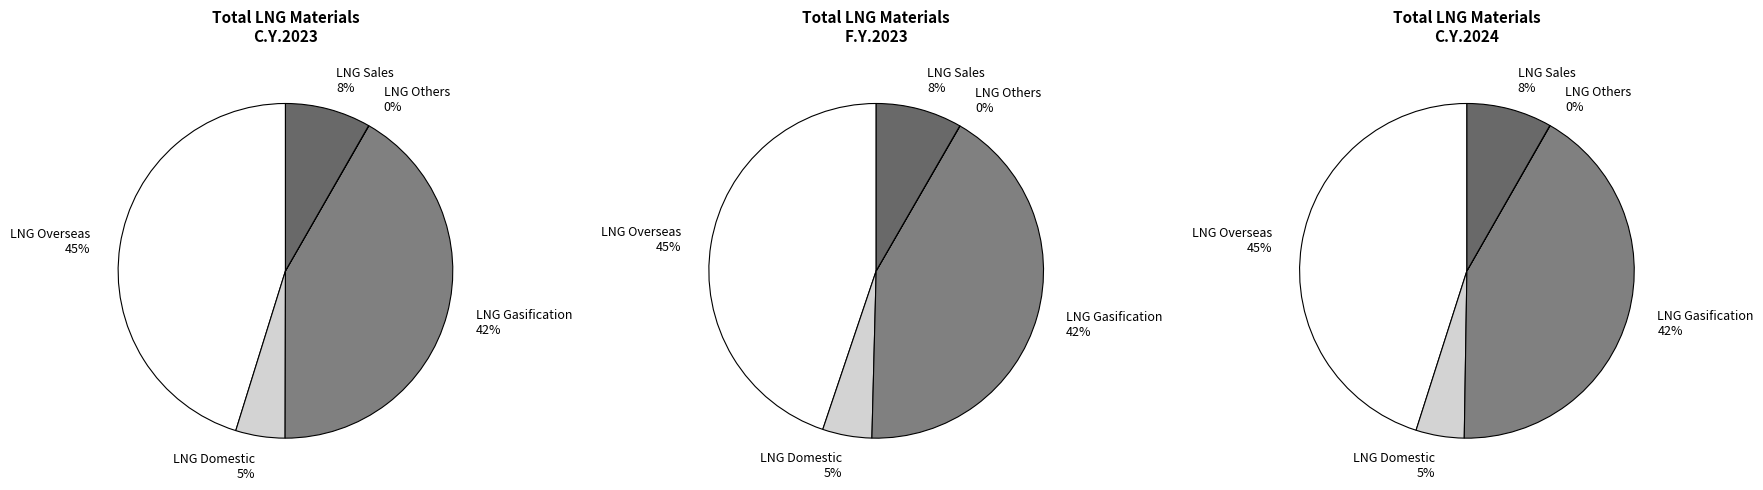

Count the number of slices in the pie.

5